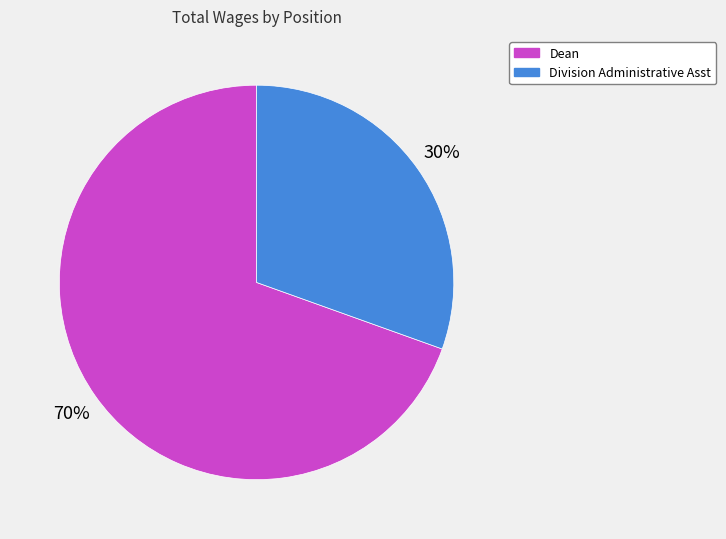

Is the sum of Dean and Division Administrative Asst greater than half?

Yes